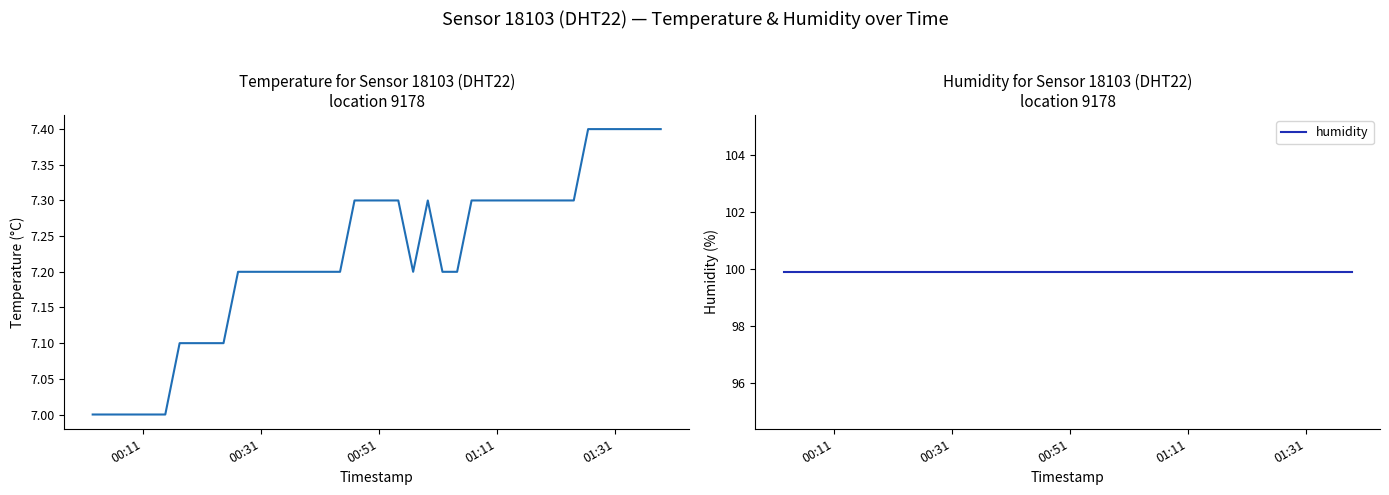

What is the lowest value of the humidity series?

99.9